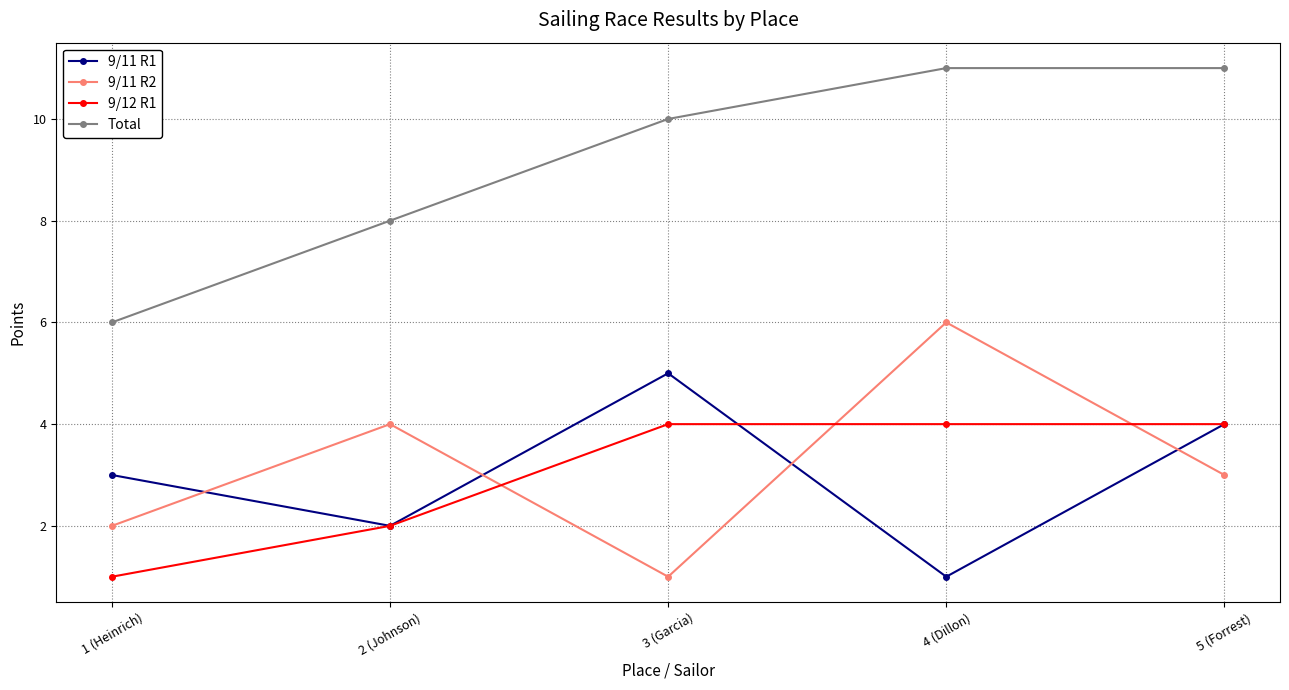

Reading left to right, what are all the values shown in this chart?

9/11 R1: 3	2	5	1	4
9/11 R2: 2	4	1	6	3
9/12 R1: 1	2	4	4	4
Total: 6	8	10	11	11